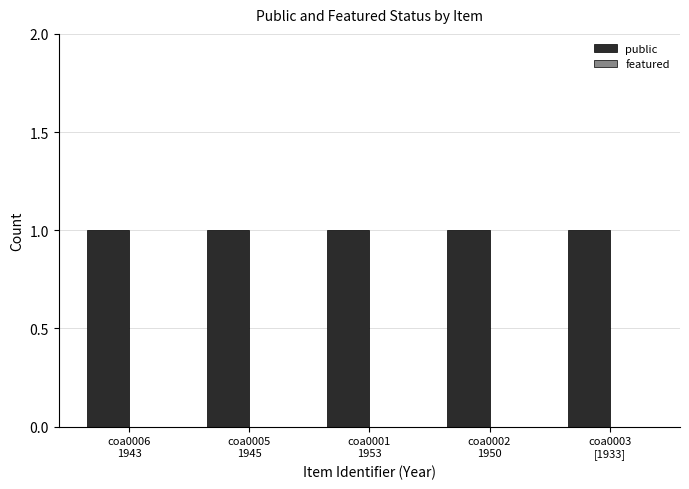

What is the sum of the public values at coa0002
1950 and coa0003
[1933]?

2